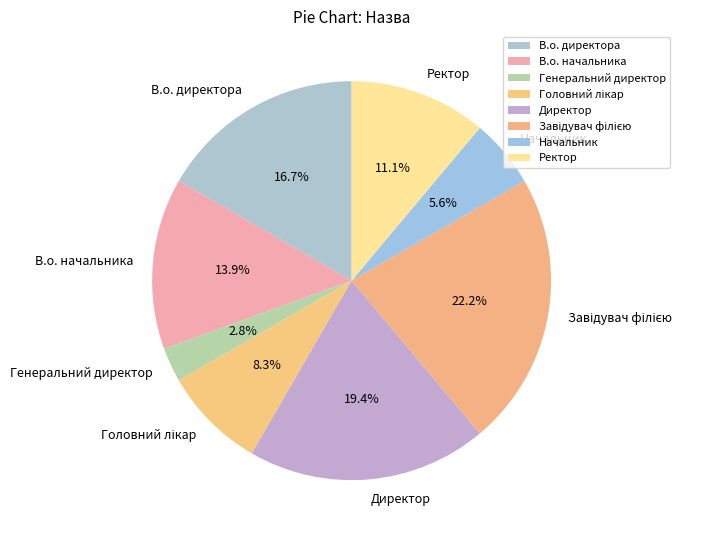

To the nearest percent, what is the combined percentage of В.о. начальника and Генеральний директор?

17%